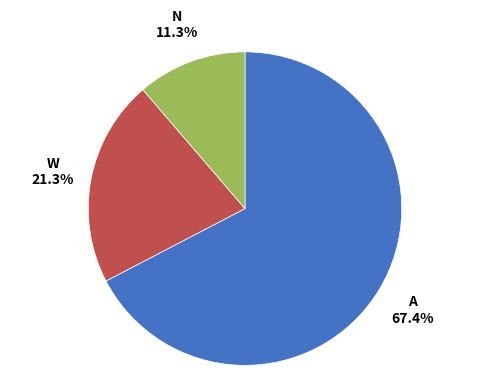

What is the ratio of the value at N to the value at W?

0.5